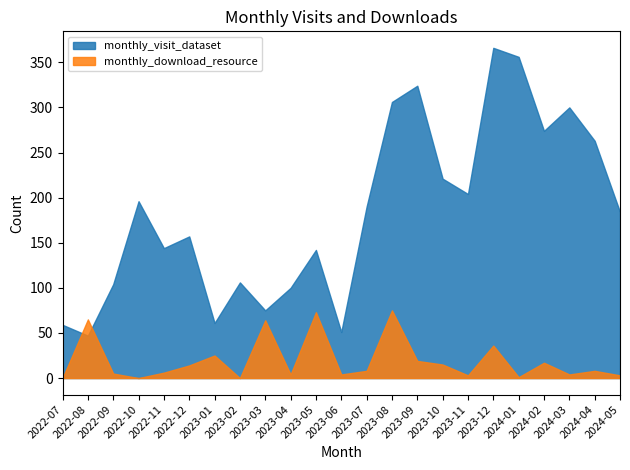

Rank the series by their maximum value, from lowest to highest.

monthly_download_resource, monthly_visit_dataset